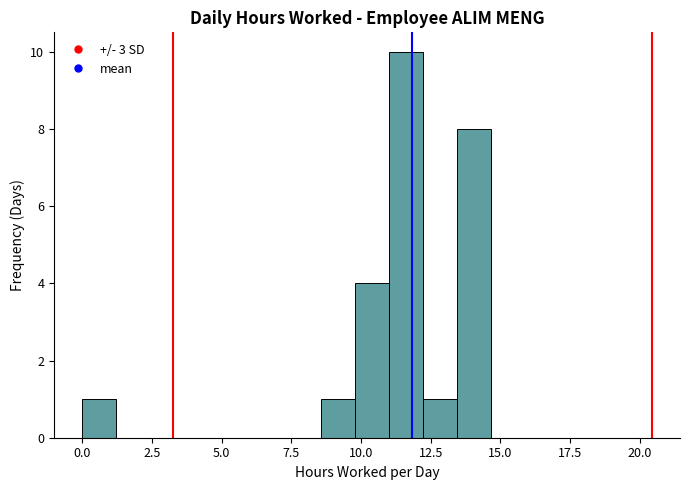

Around what value on the x-axis is the tallest bar? Give the approximate position of its centre, as read against the axis.

11.5